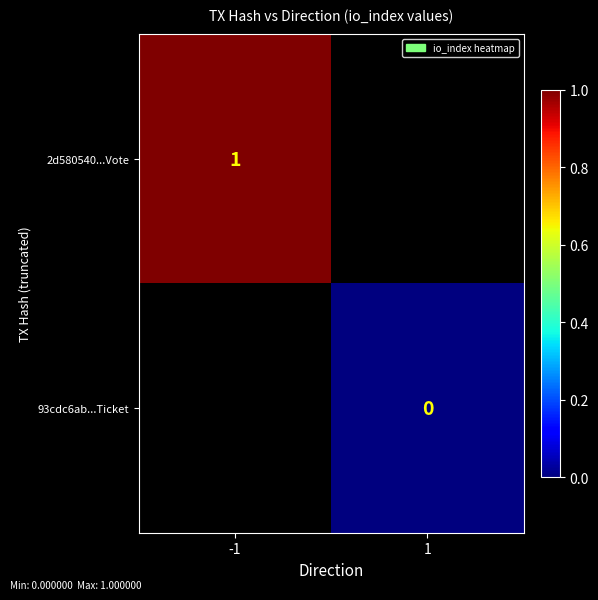

The 2d580540...Vote series shows 1 at -1. True or false?

True